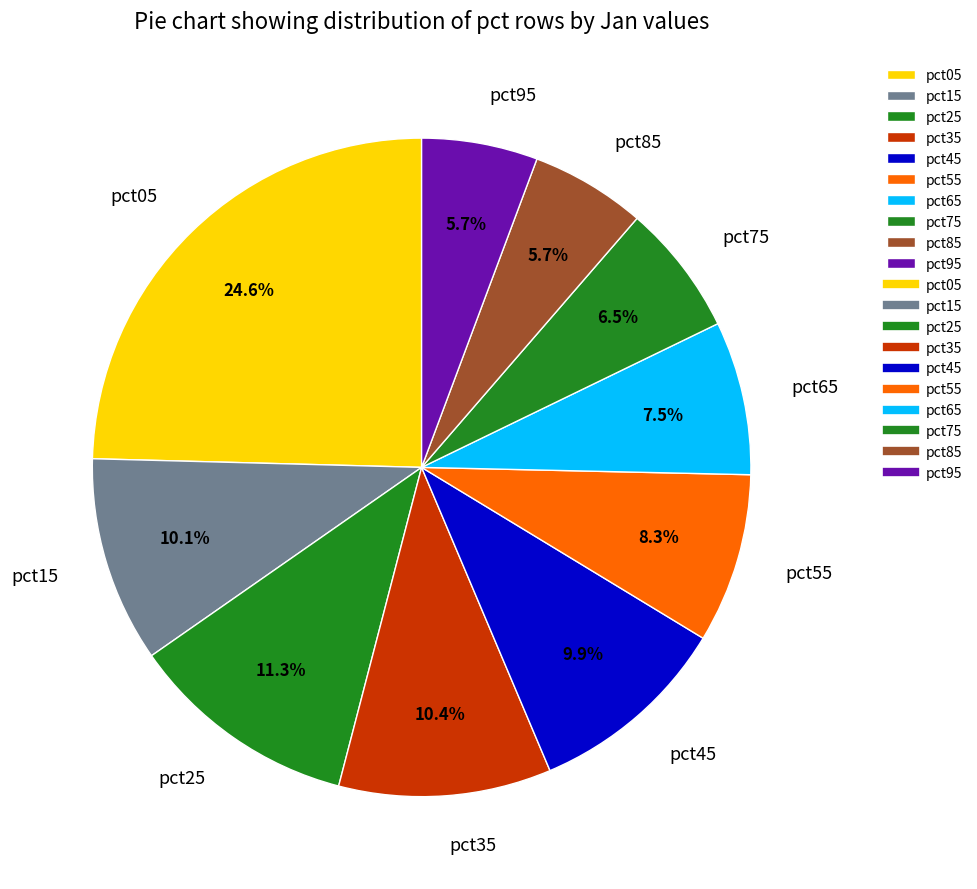

Count the number of slices in the pie.

10